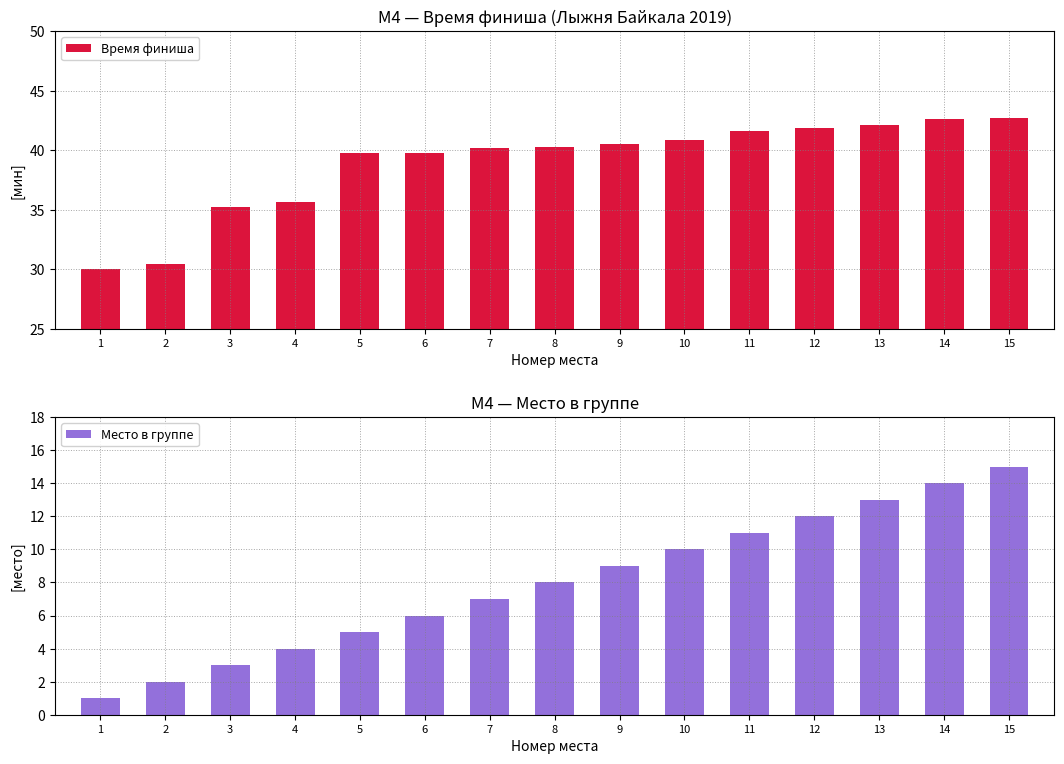

What is the approximate value of Время финиша at 8?

40.2